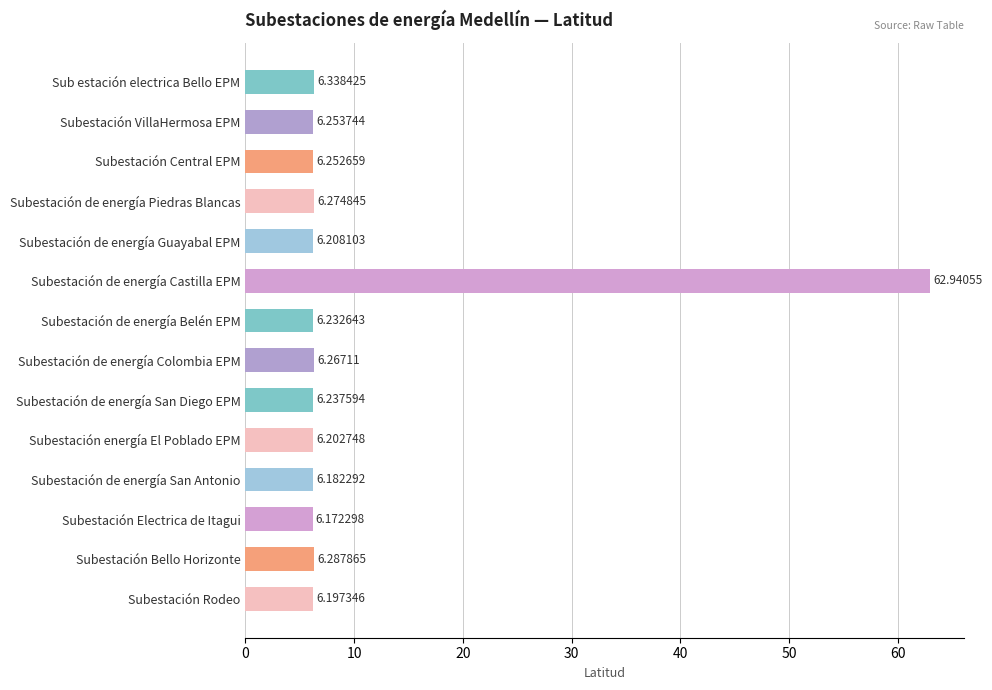

Which category has the highest value across all series?

Subestación de energía Castilla EPM